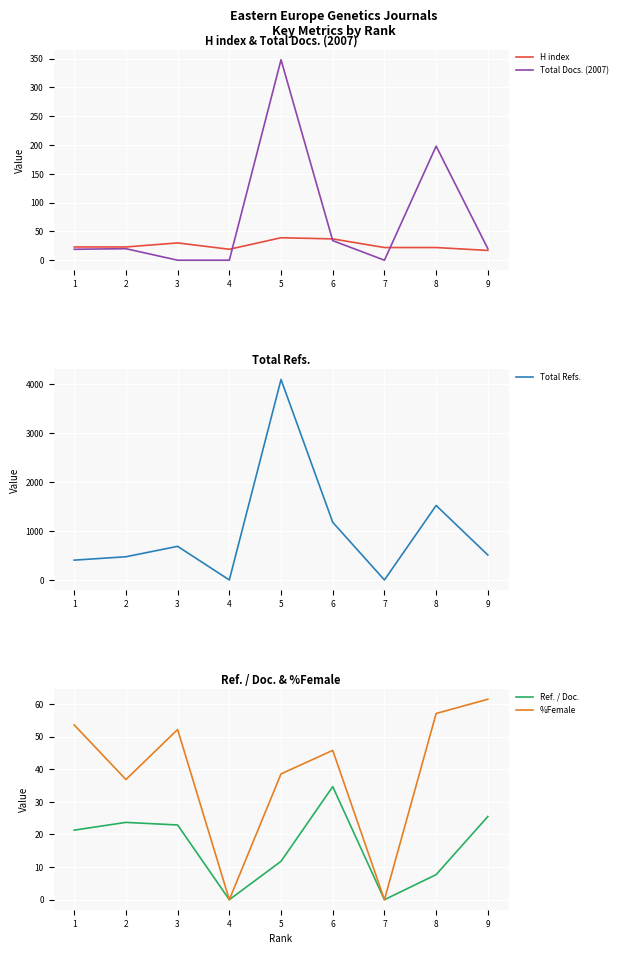

Reading left to right, extract all data points from this chart.

H index: 23.0	23.0	30.0	19.0	39.0	37.0	22.0	22.0	17.0
Total Docs. (2007): 19.0	20.0	0.0	0.0	348.0	34.0	0.0	198.0	20.0
Total Refs.: 405.0	474.0	687.0	0.0	4096.0	1178.0	0.0	1522.0	510.0
Ref. / Doc.: 21.3	23.7	22.9	0.0	11.8	34.6	0.0	7.7	25.5
%Female: 53.6	36.8	52.2	0.0	38.6	45.8	0.0	57.1	61.5